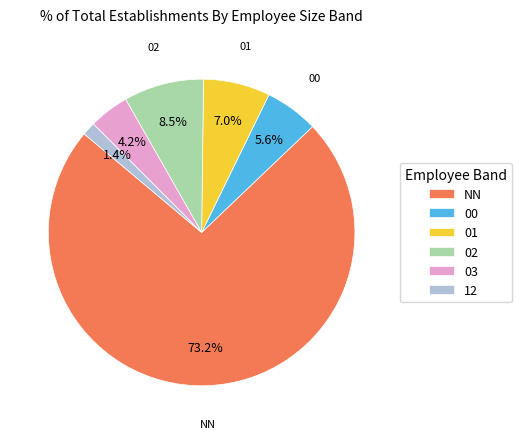

How much of the chart is everything except 03?

95.8%